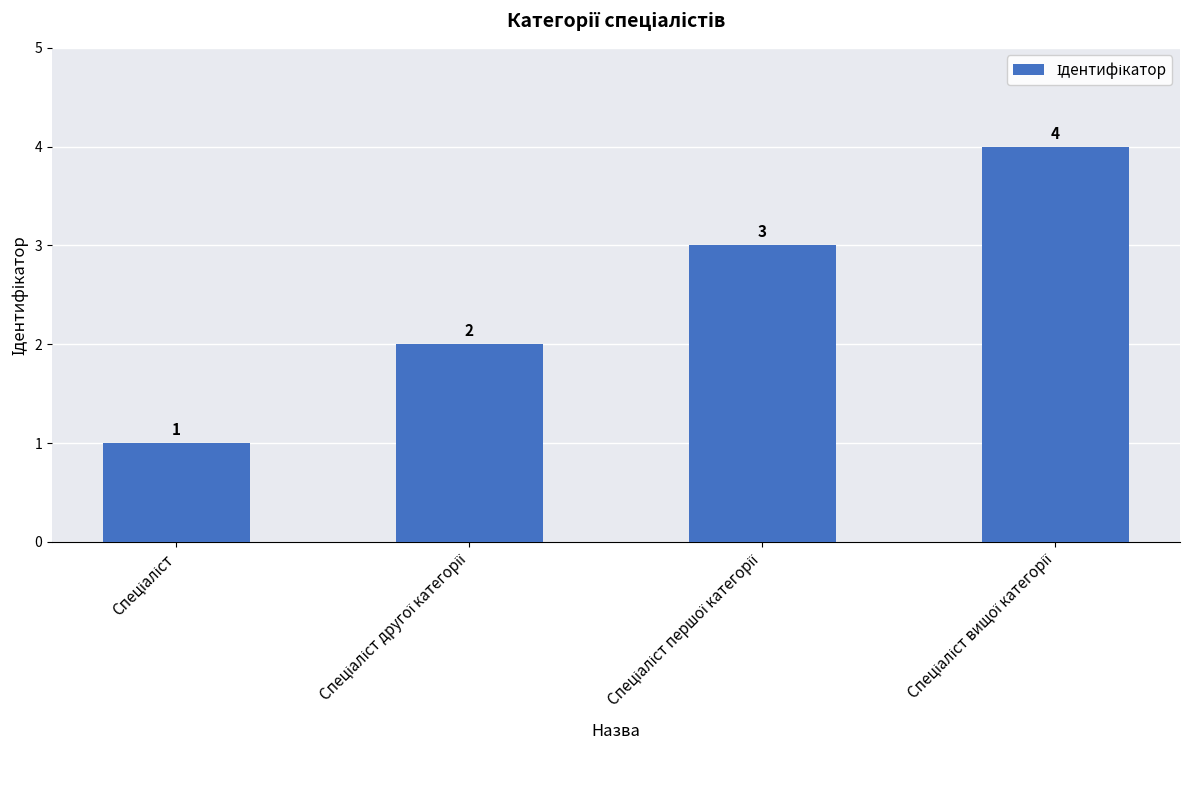

What is the sum of all values?

10